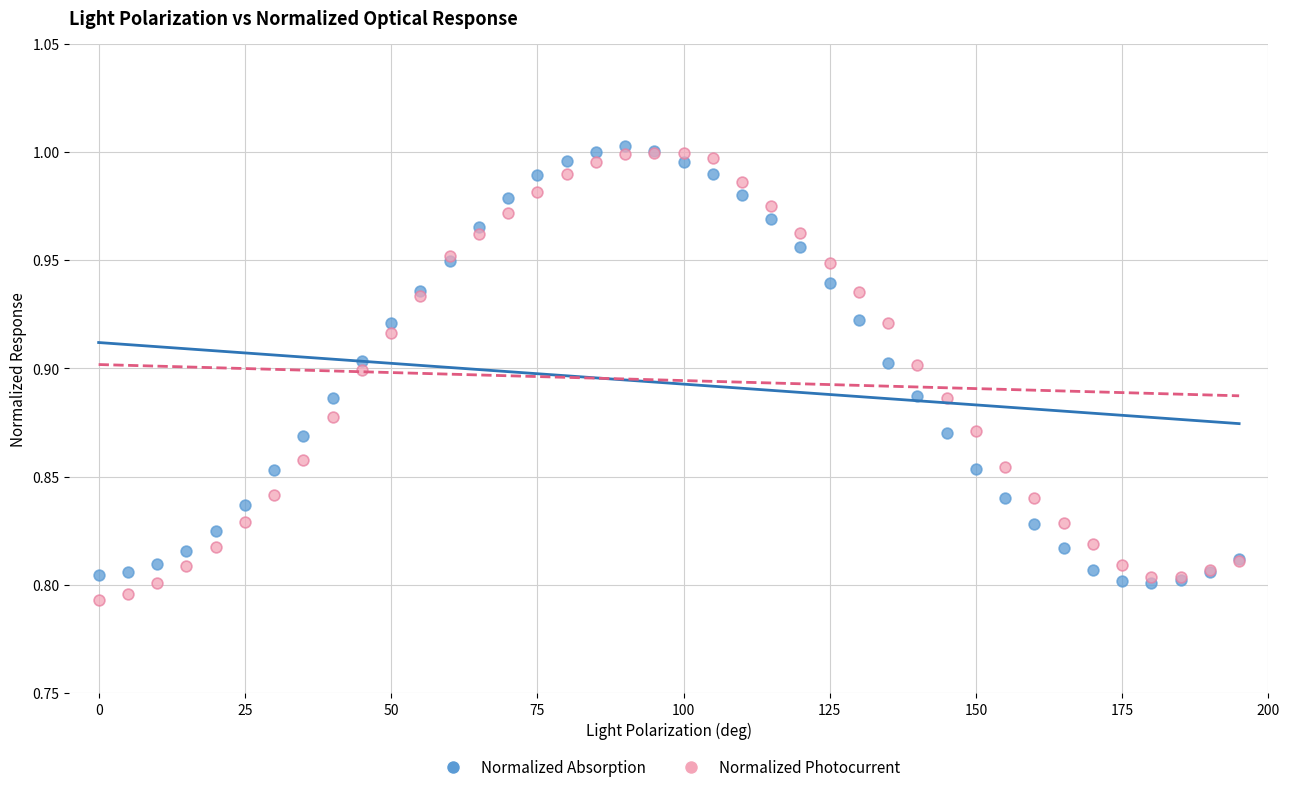

Which series contains the highest Y value?

Normalized Absorption